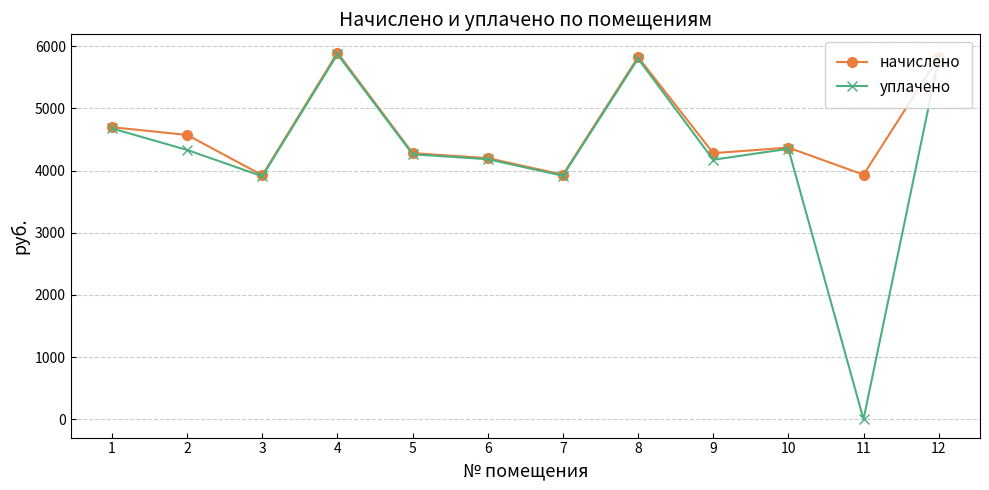

List the series in order of their overall mean, highest first.

начислено, уплачено